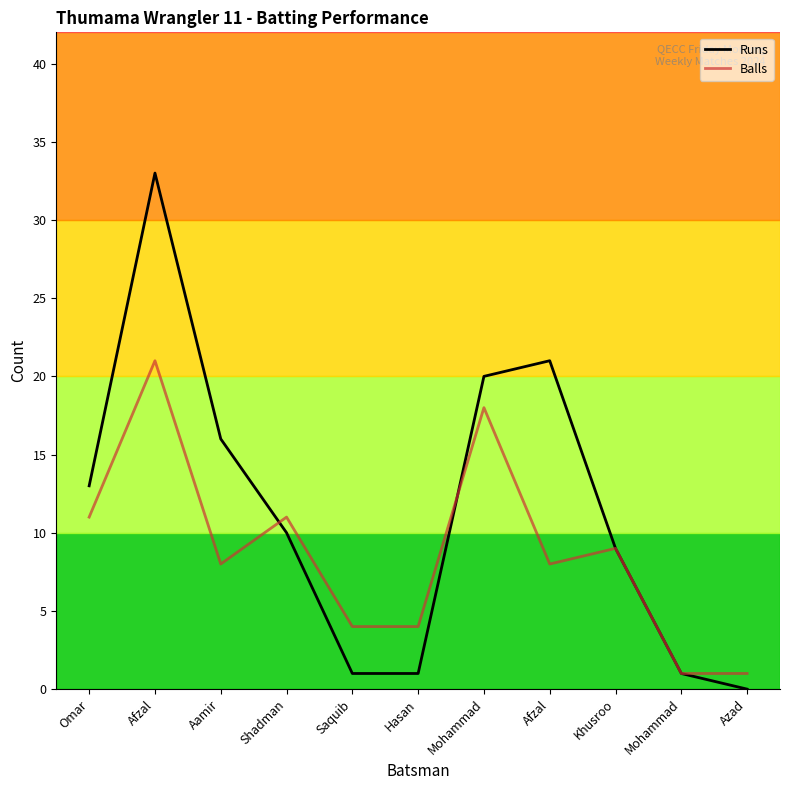

At which label is Runs closest to 16?

Aamir